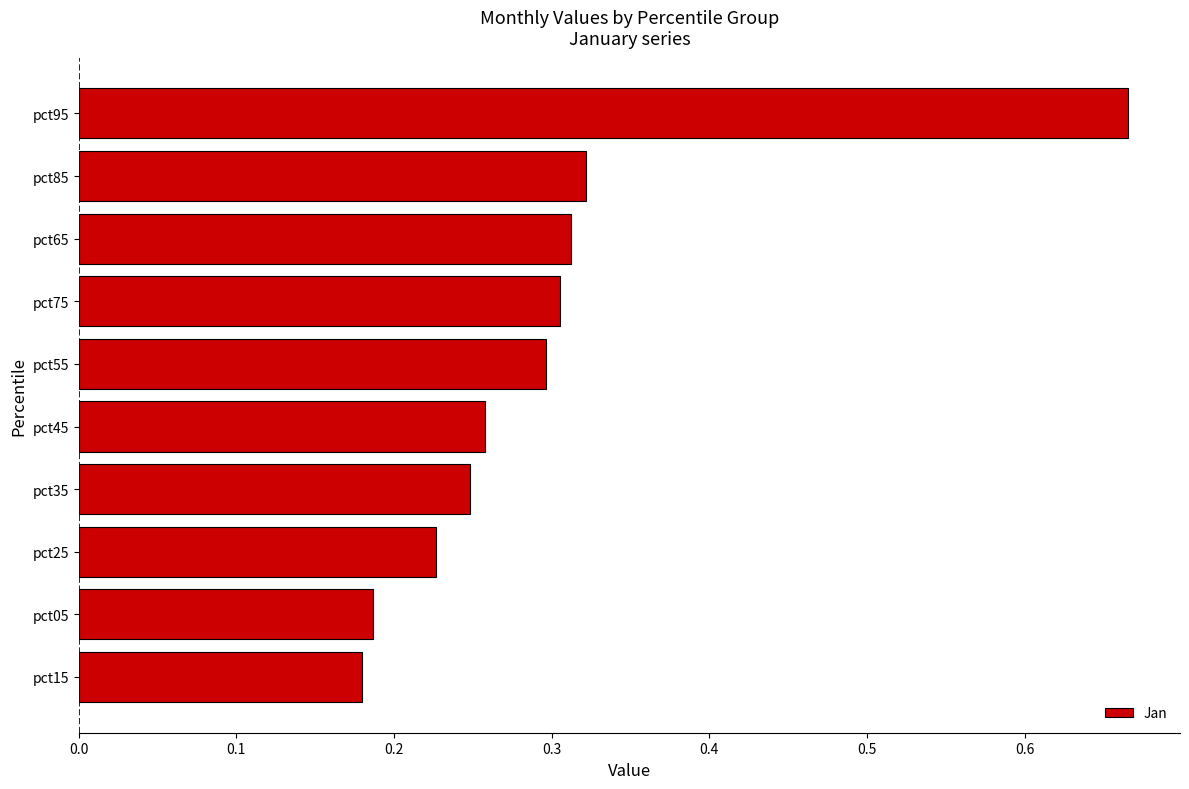

Count the values in the range 0 to 1.

10